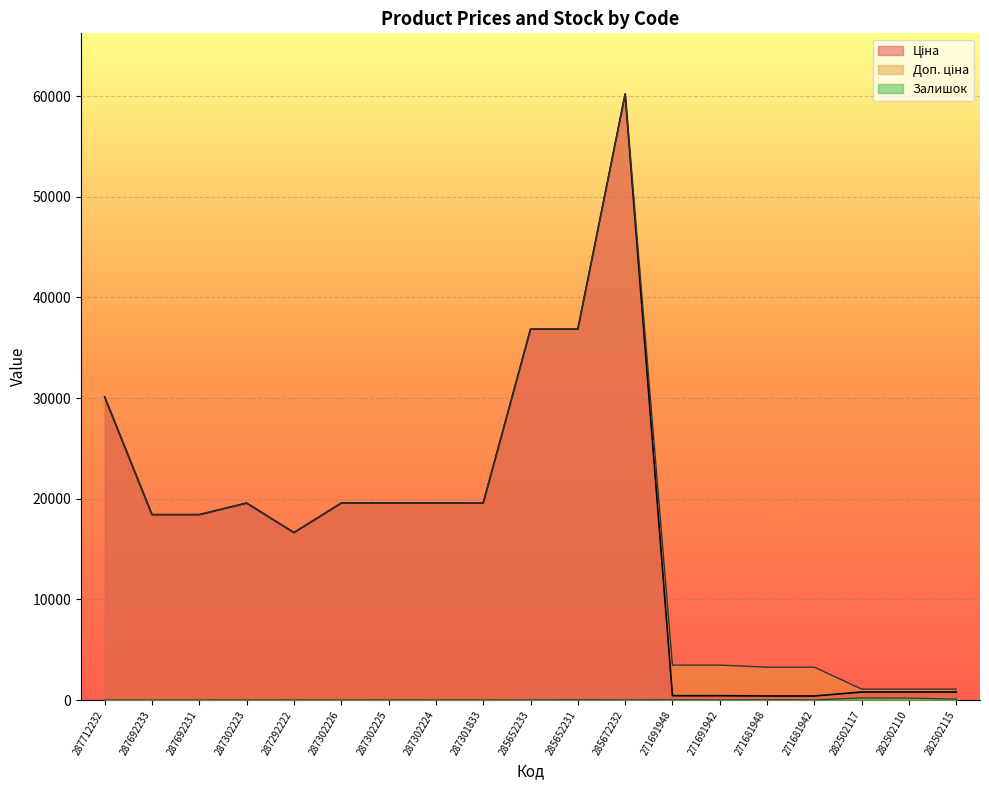

At 285652231, list the series in order from largest to smallest.

Ціна, Доп. ціна, Залишок